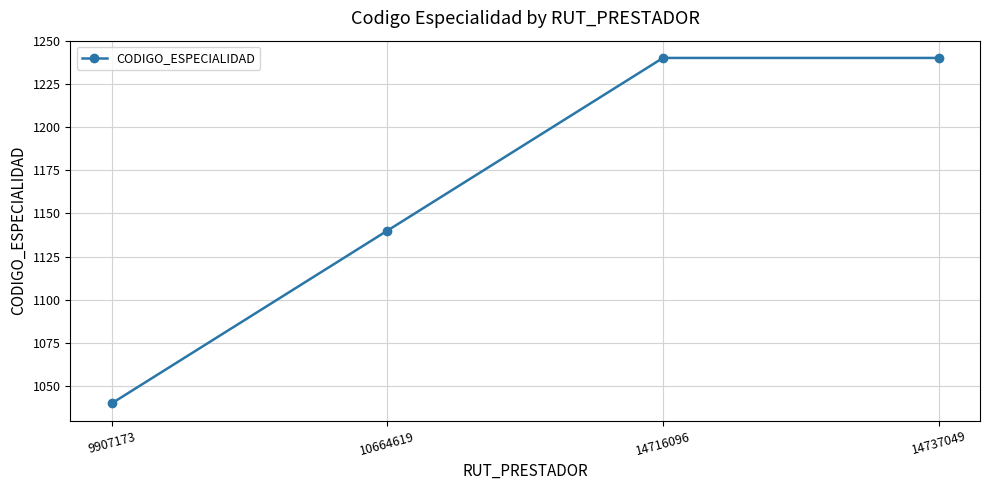

Where is the data nearest to the value 1140?

10664619